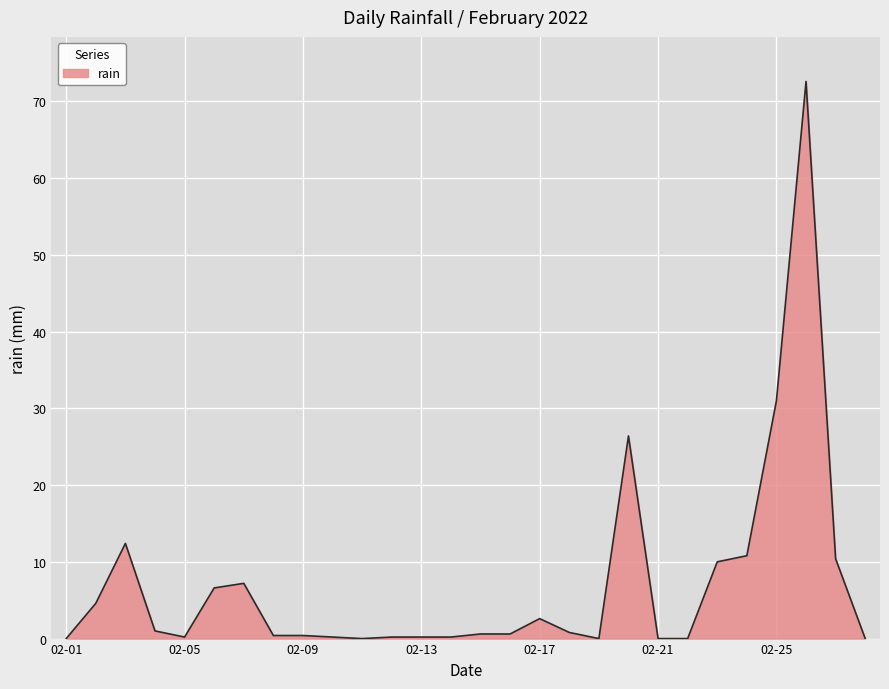

What is the greatest value displayed?

72.6